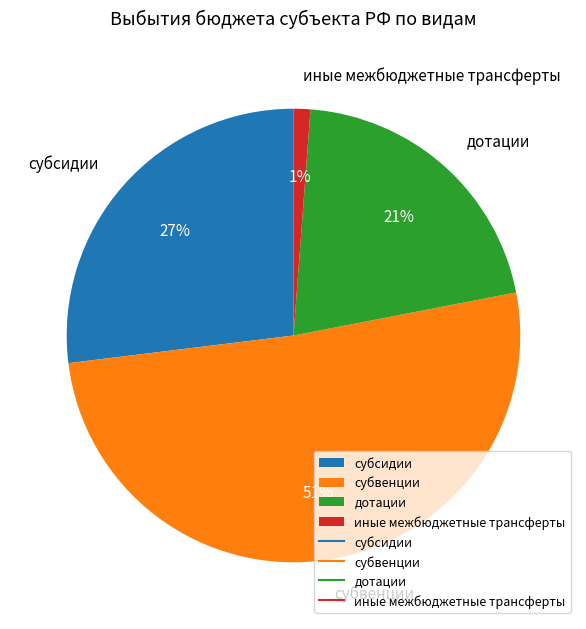

Does субвенции represent more than half of the total?

Yes